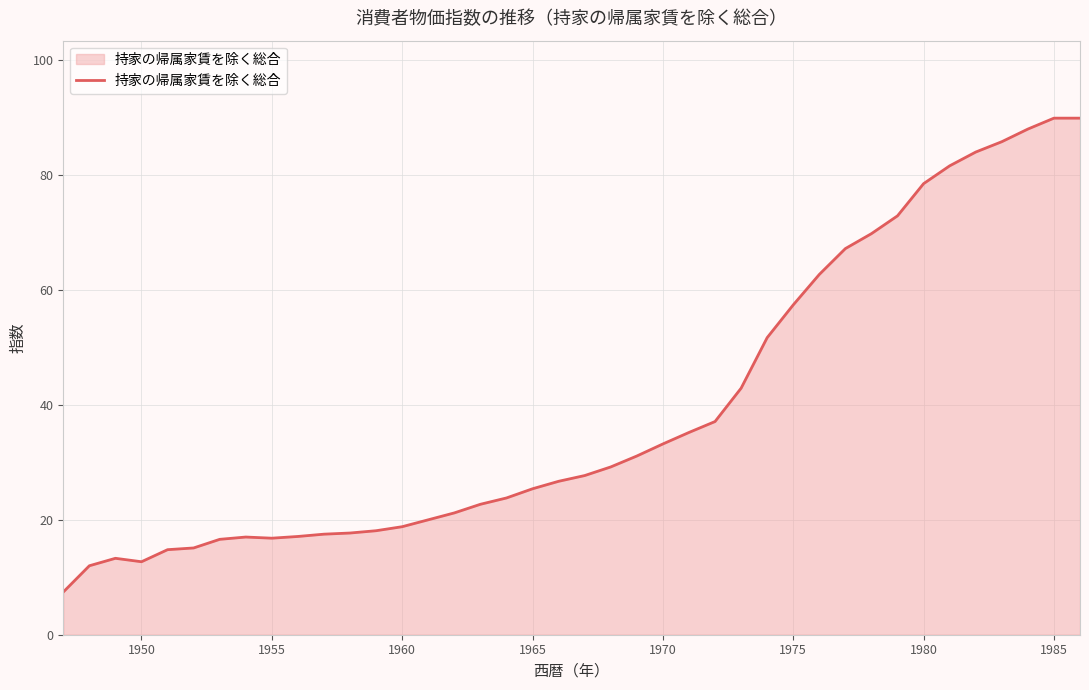

What is the difference between the maximum and minimum values?

82.5